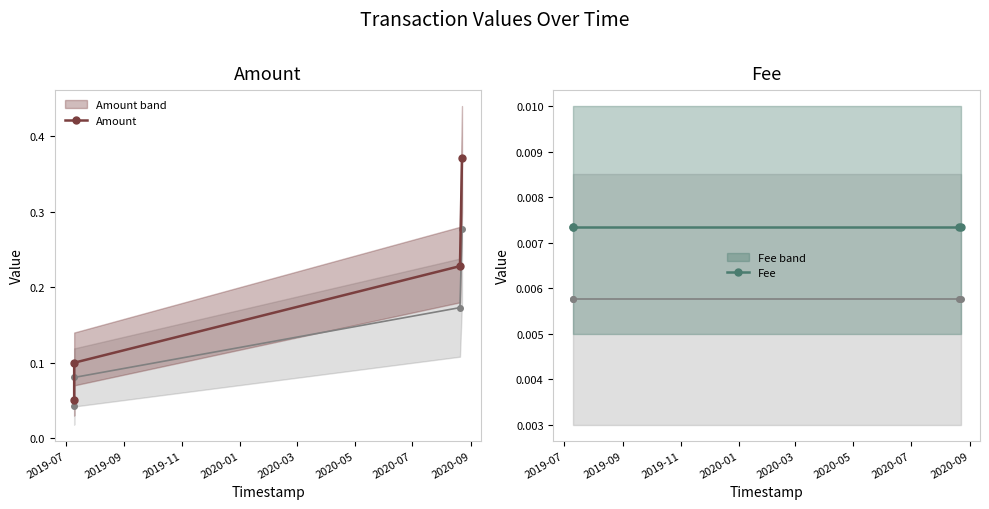

True or false: Amount and Fee cross at least once.

False